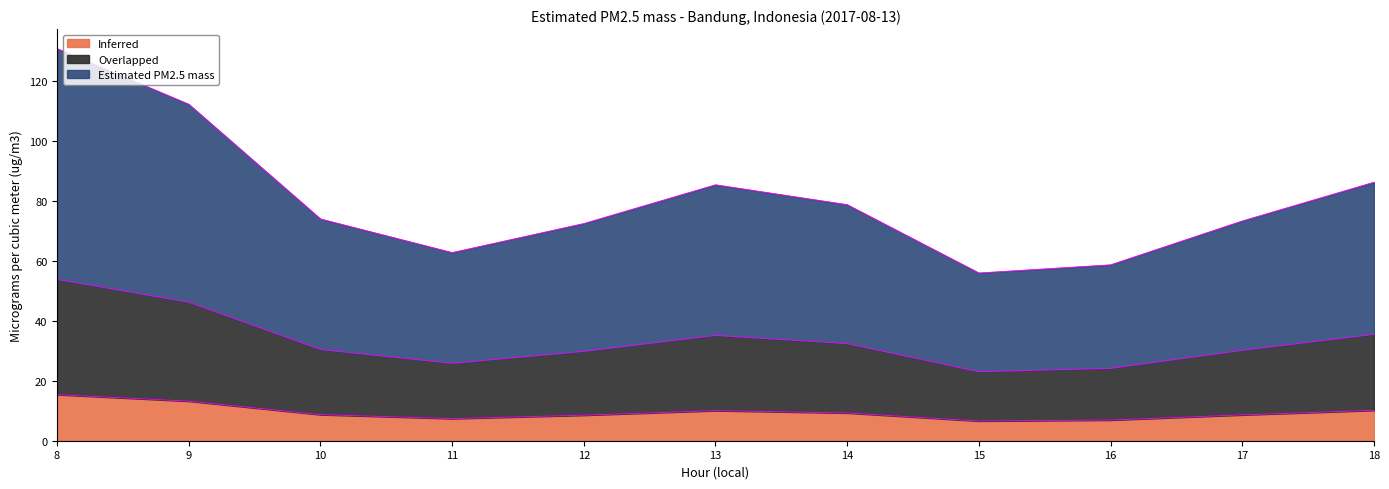

What are all the series names shown in the legend?

Inferred, Overlapped, Estimated PM2.5 mass